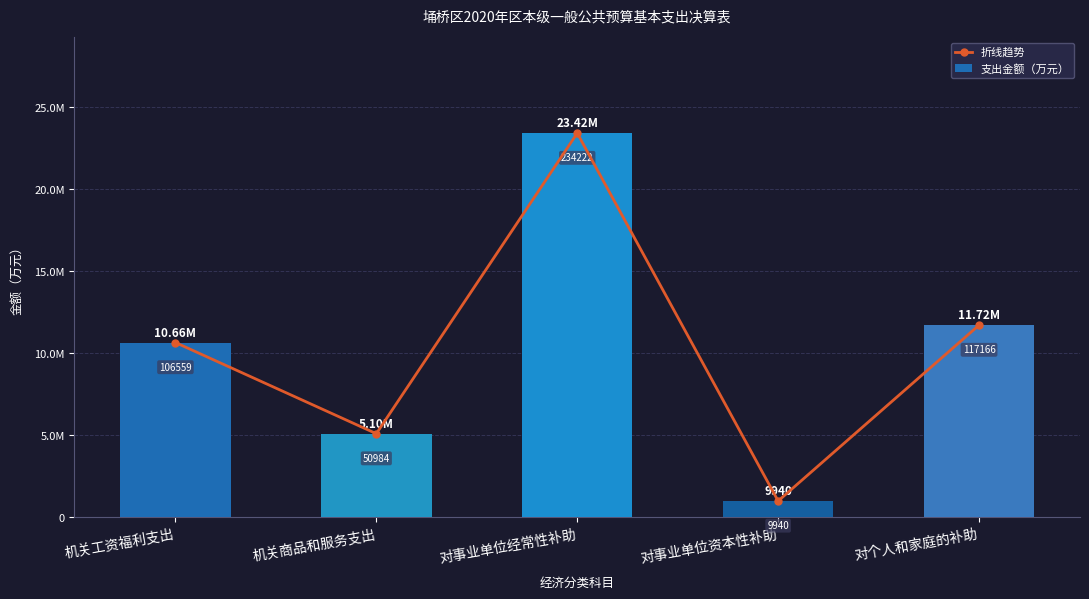

What is the approximate value of 折线趋势 at 机关工资福利支出, to the nearest 10?

106560